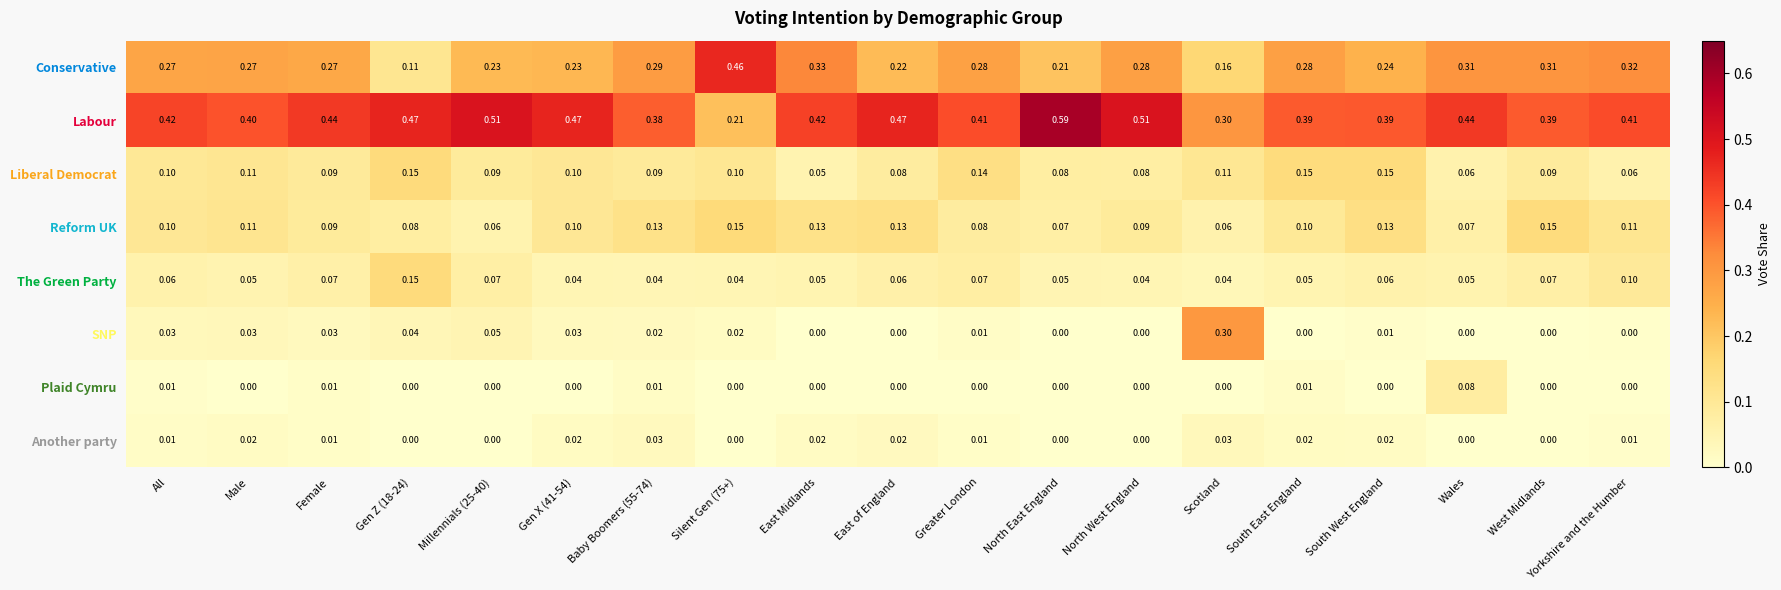

Is the value of Plaid Cymru at West Midlands greater than the value of Reform UK at Gen X (41-54)?

No